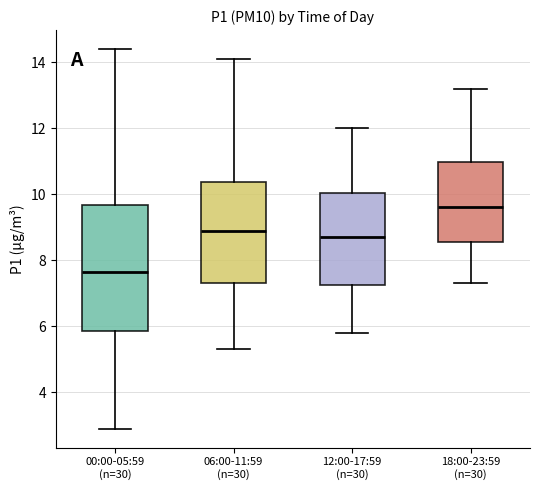

Reading left to right, read every box against the y-axis: the position of its median line, the range the box covers, and the ends of its whiskers. The values are not printed on the chart, so give them approximately, as read against the axis.

00:00-05:59 (n=30): median 7.6, box 5.8 to 9.6, whiskers 3.0 to 14.4
06:00-11:59 (n=30): median 9.0, box 7.4 to 10.4, whiskers 5.4 to 14.2
12:00-17:59 (n=30): median 8.8, box 7.2 to 10.0, whiskers 5.8 to 12.0
18:00-23:59 (n=30): median 9.6, box 8.6 to 11.0, whiskers 7.4 to 13.2